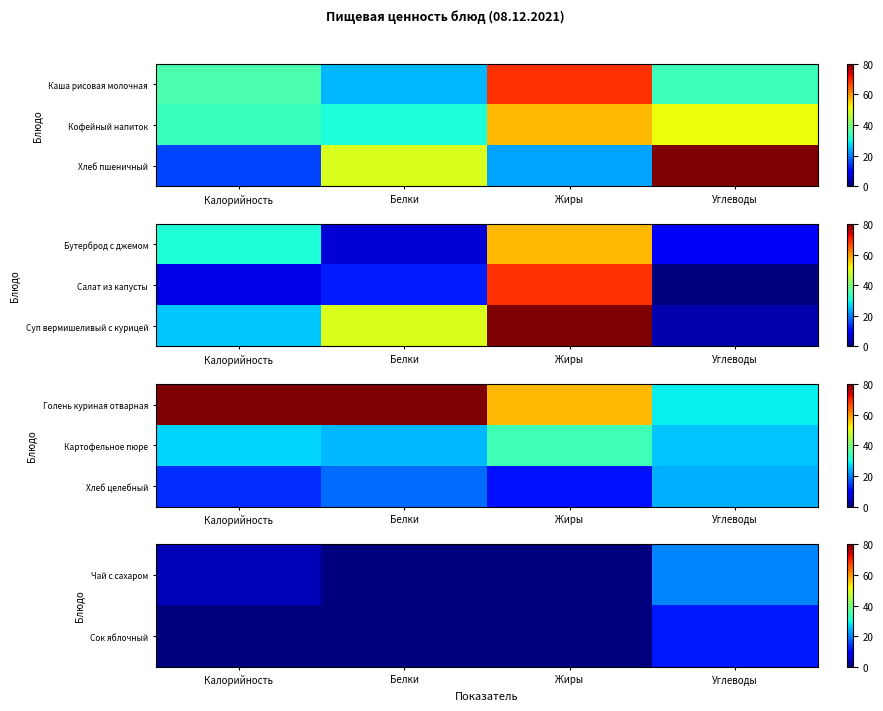

True or false: Чай с сахаром has a value of 0.8 at Калорийность.

False